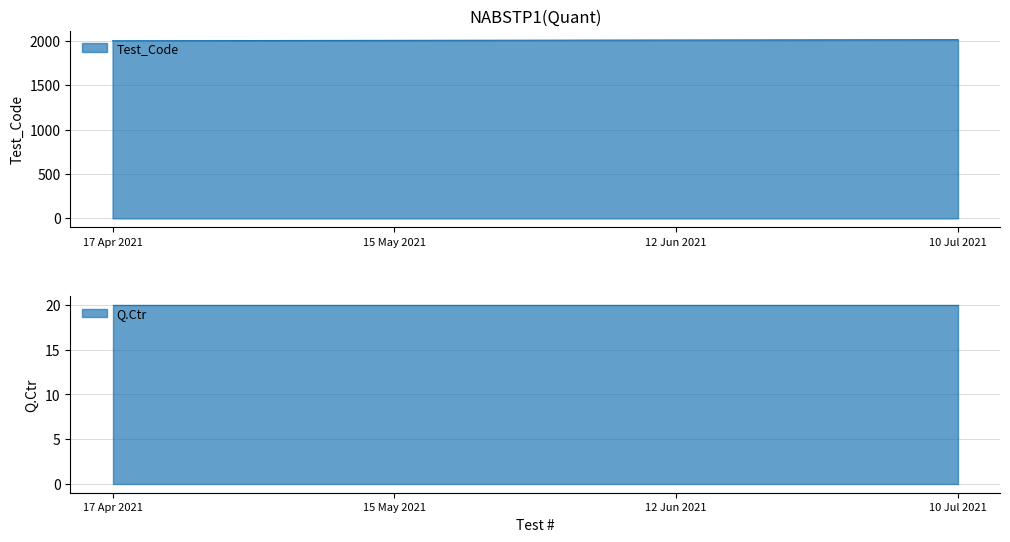

Count the values in the range 2006 to 2014.

3